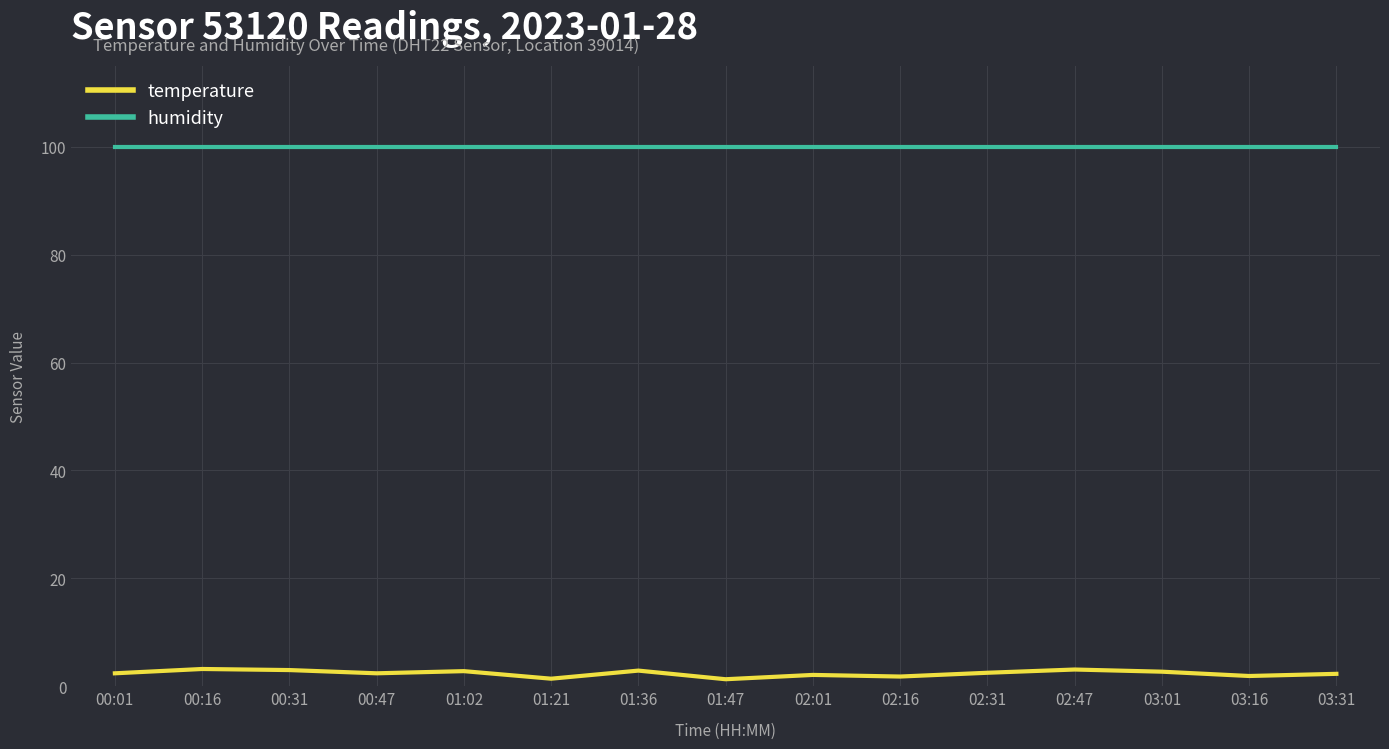

Is this an area chart (filled region under the line)?

No